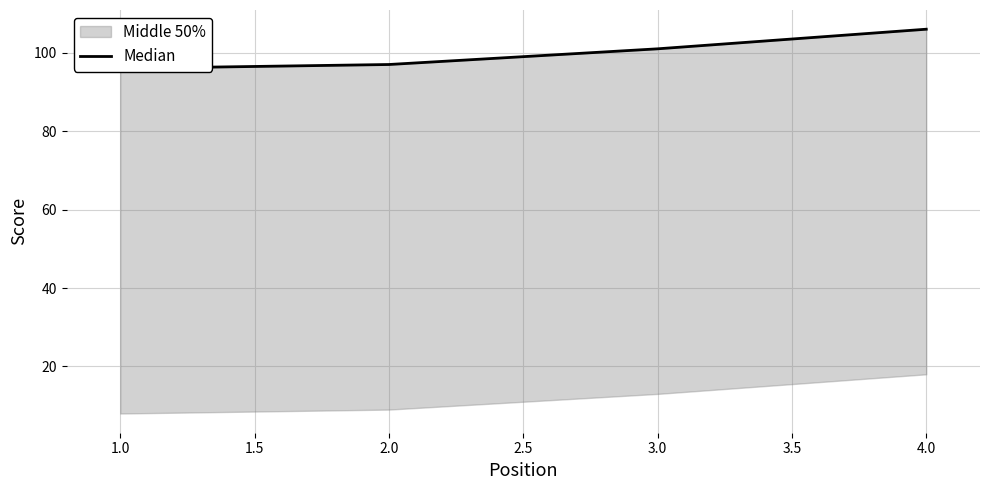

How many lines are shown in the chart?

1